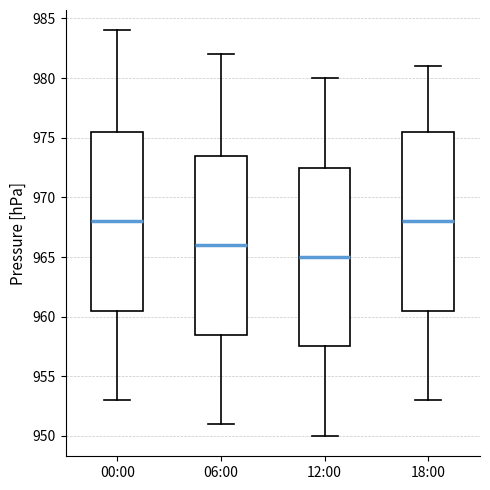

Which box has the lowest median line?

12:00